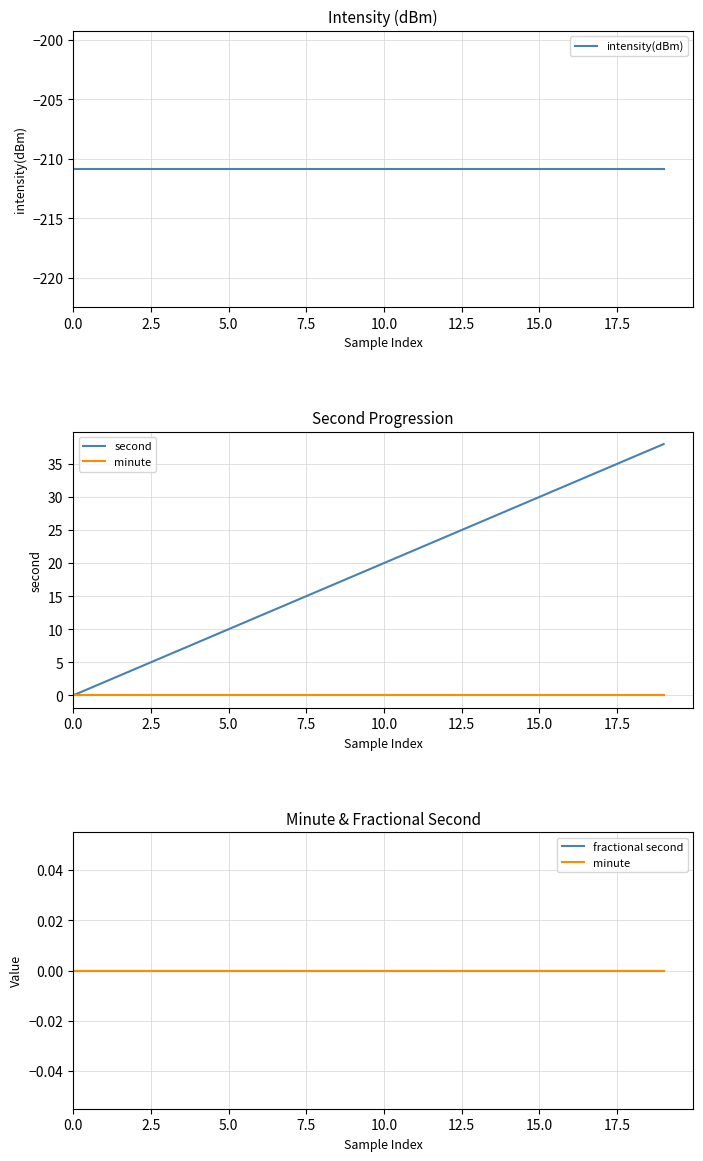

How many data points in second are less than 20?

10